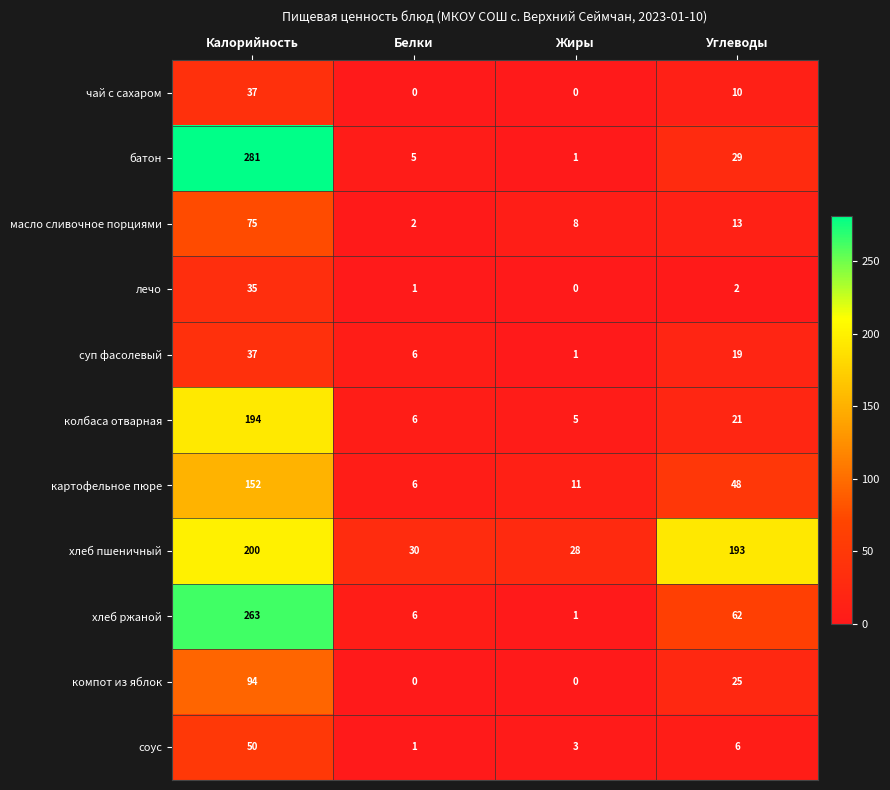

What is the total value across all series at Жиры?

58